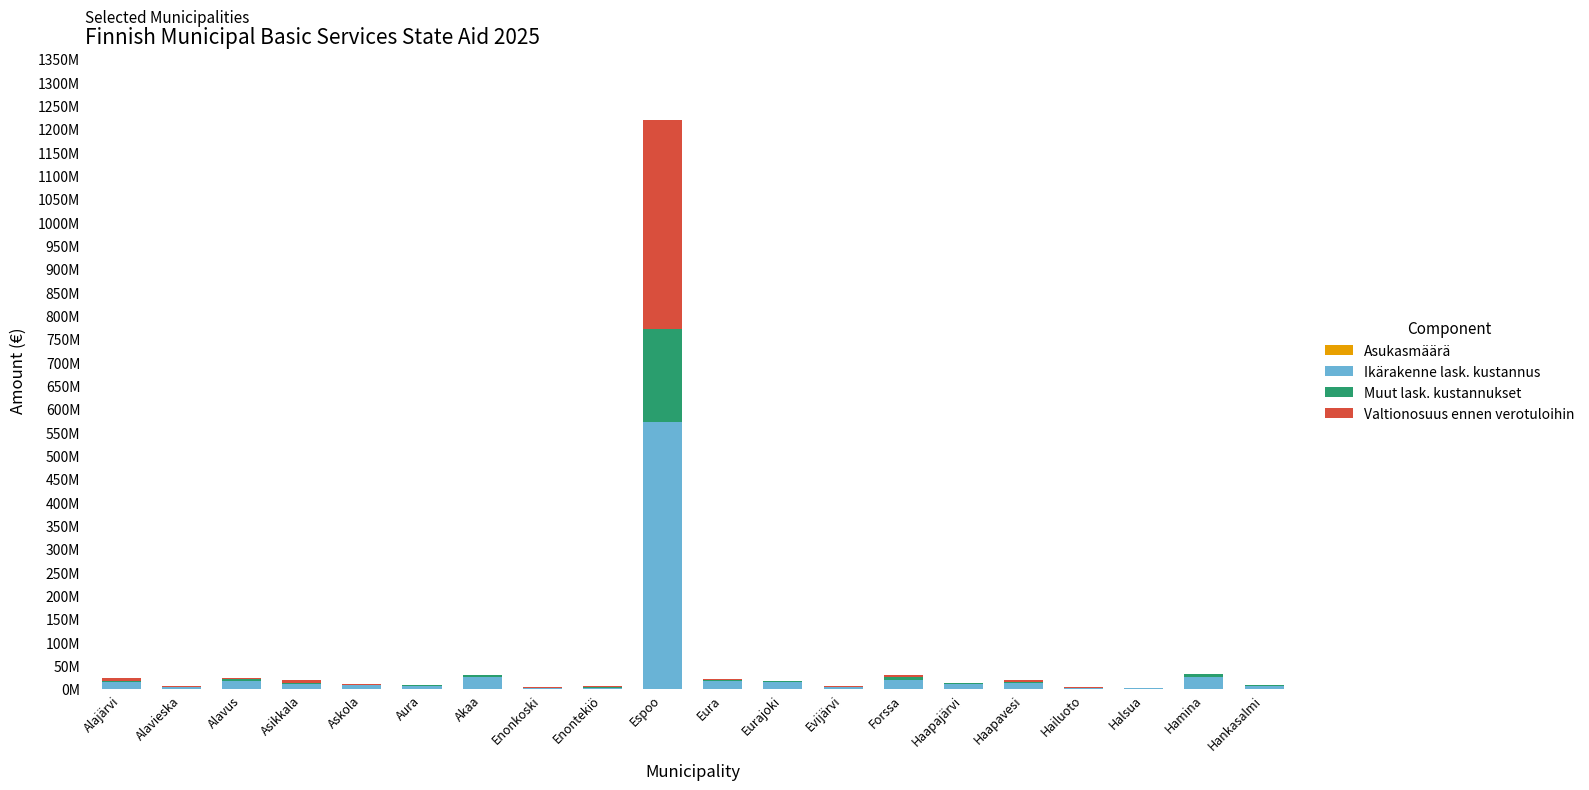

Which series changed the most between Enonkoski and Halsua?

Valtionosuus ennen verotuloihin